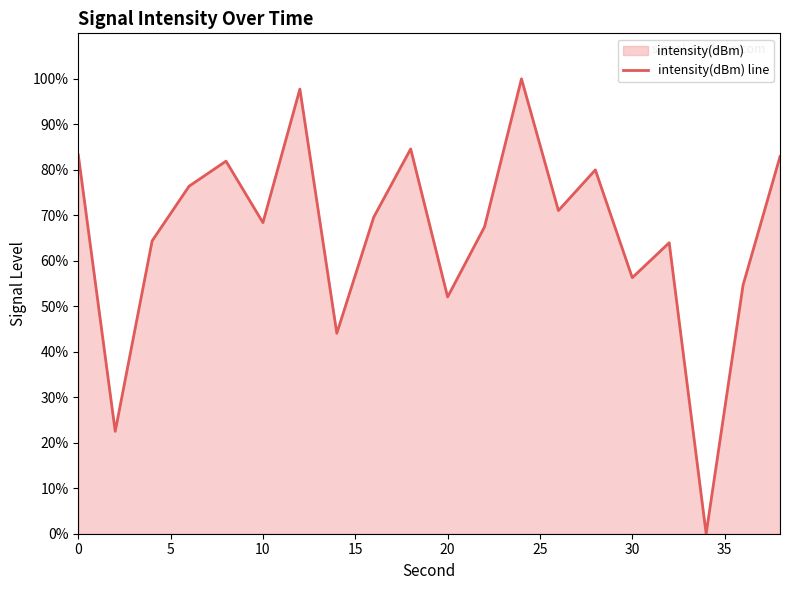

What is the greatest value displayed?

100.0